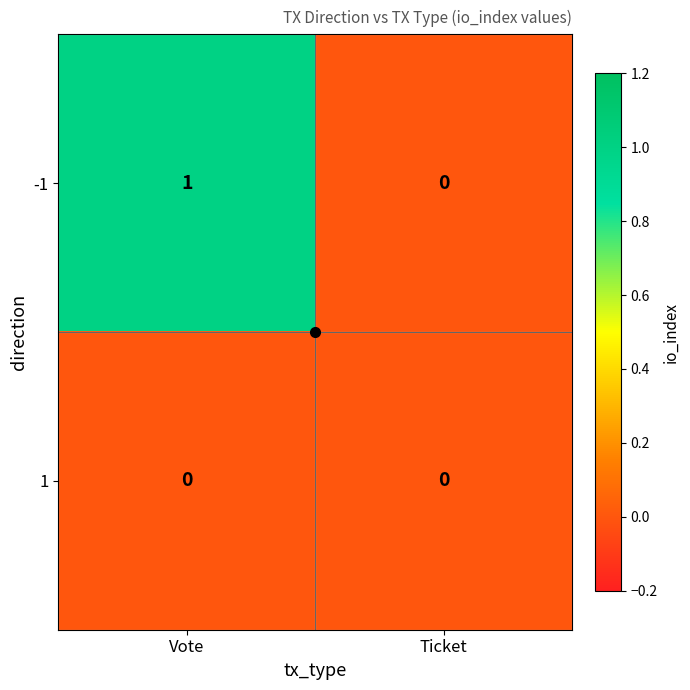

List the labels in order of -1 value, largest first.

Vote, Ticket